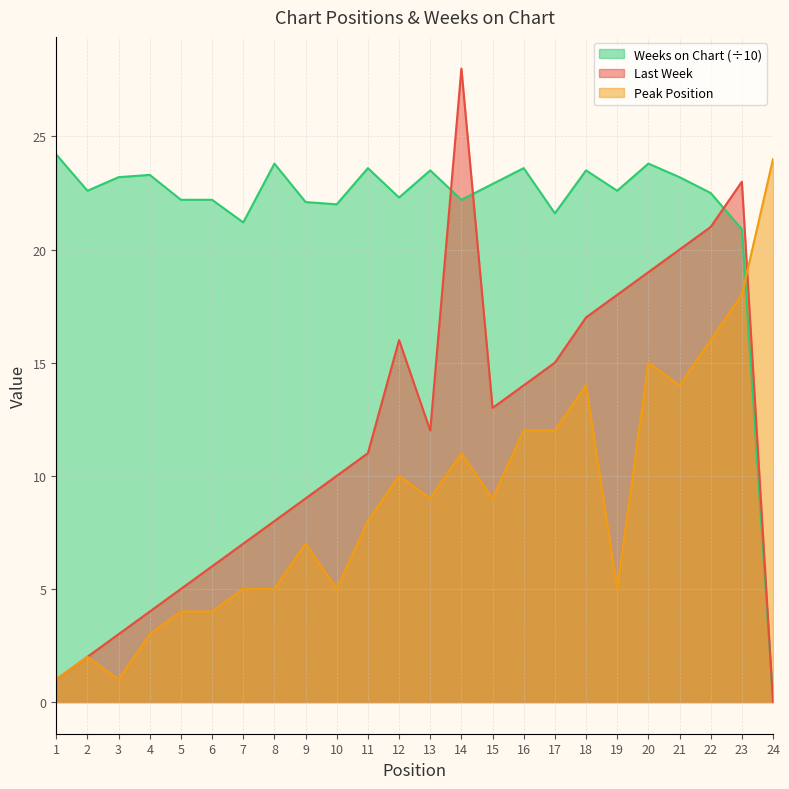

At which category is the sum across all series the highest?

23